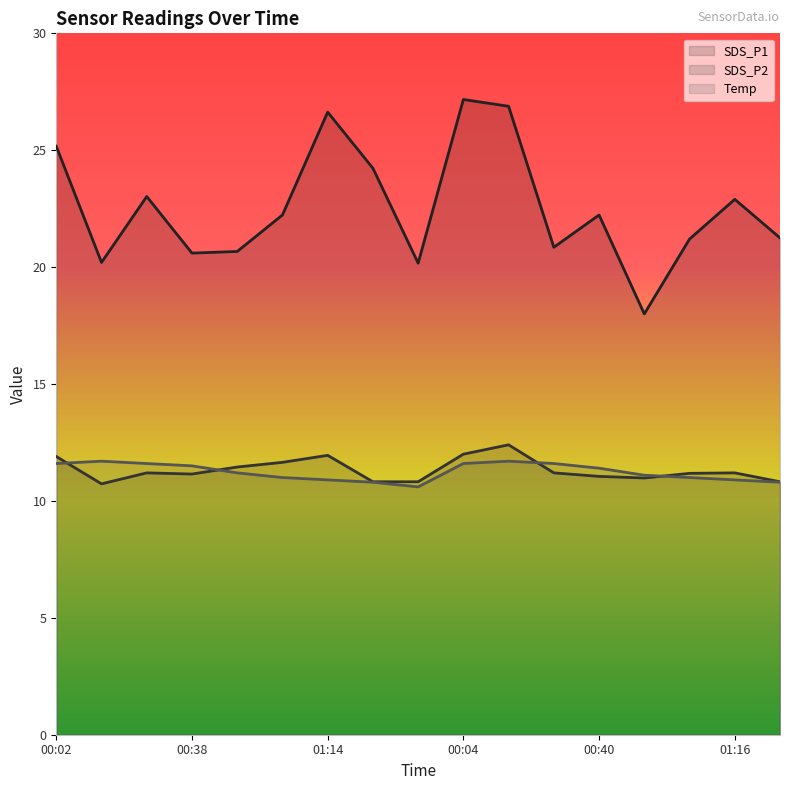

True or false: SDS_P1 and SDS_P2 intersect in this chart.

False